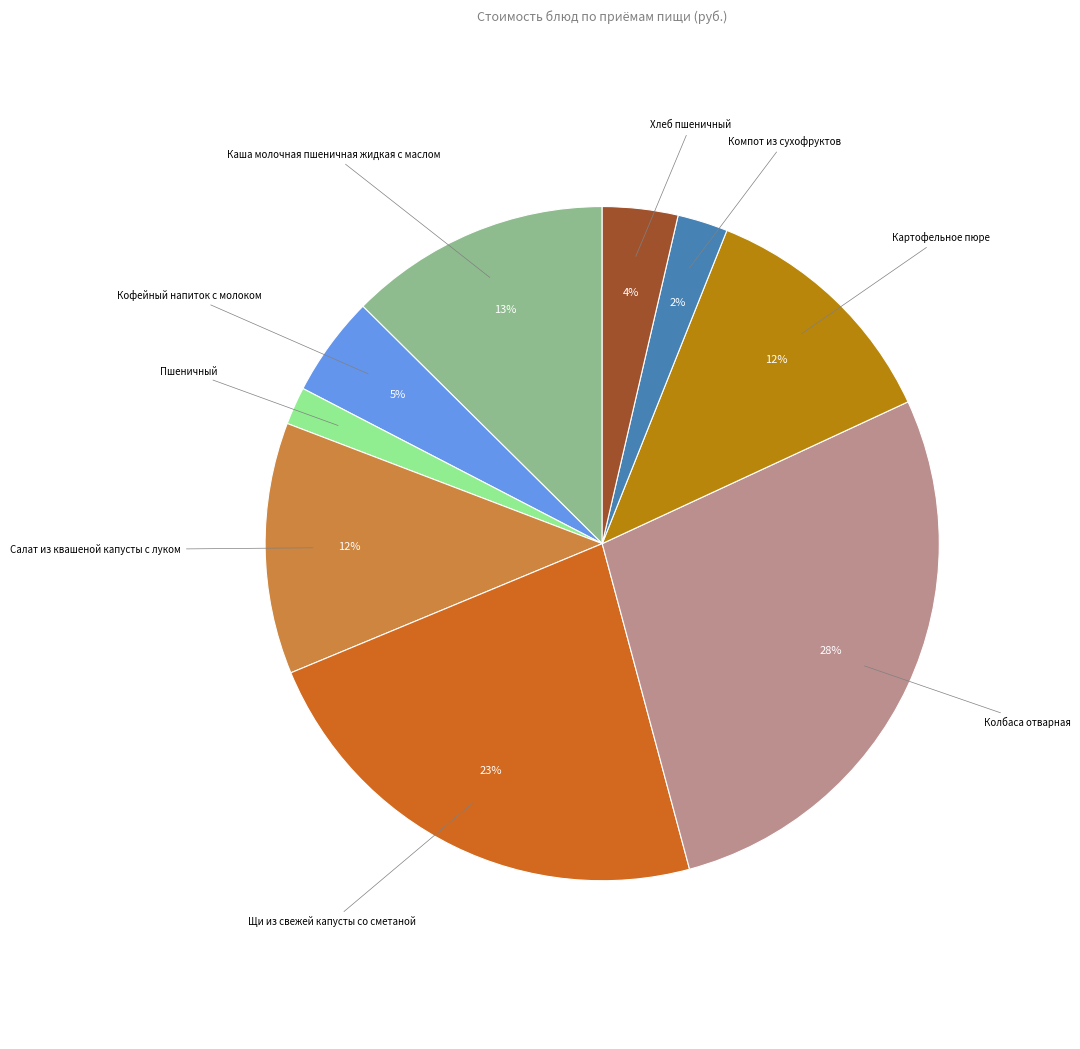

What is the largest slice in the pie chart?

Колбаса отварная